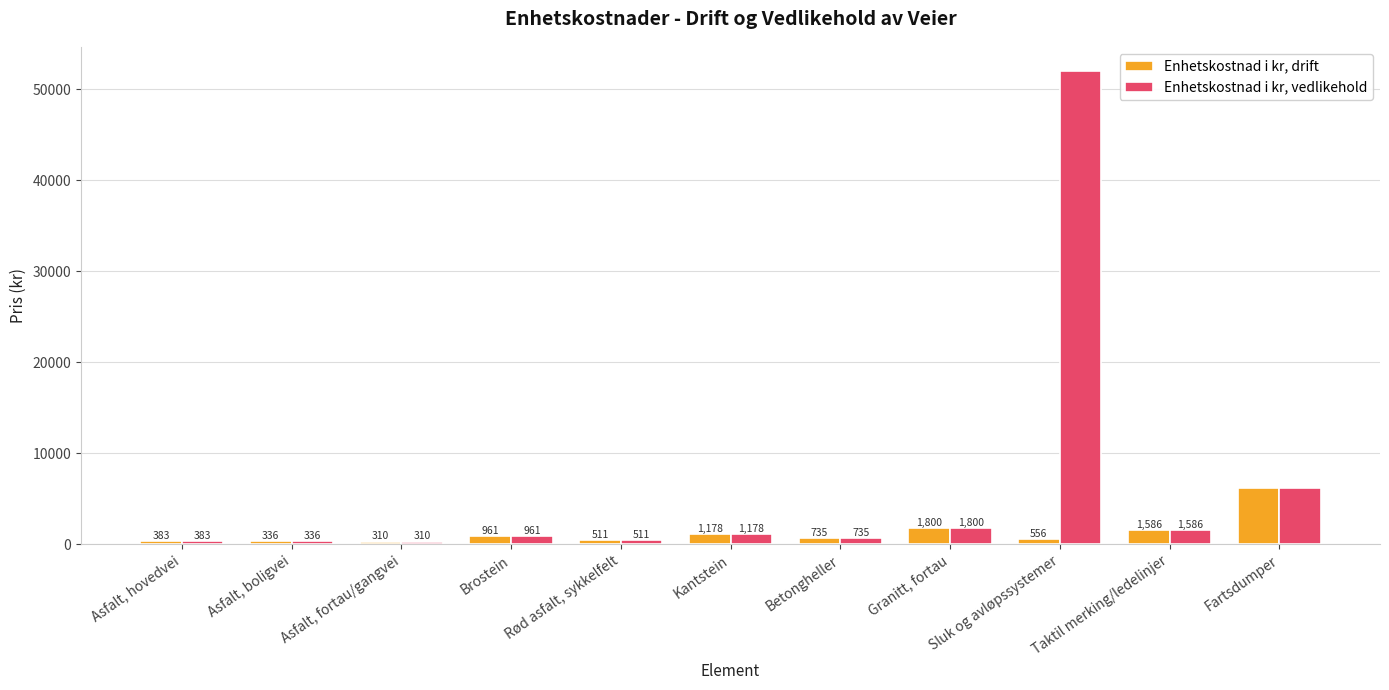

Which series has the largest total across all categories?

Enhetskostnad i kr, vedlikehold